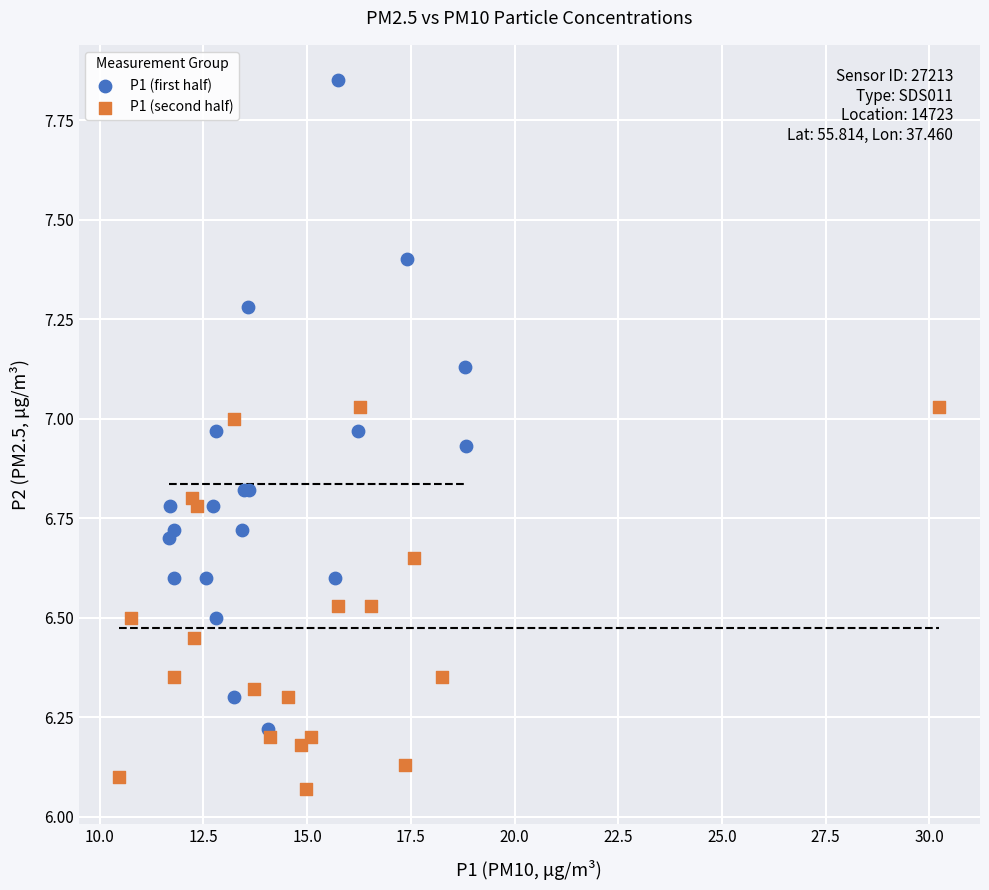

Which series has the largest Y range (max minus min)?

P1 (first half)